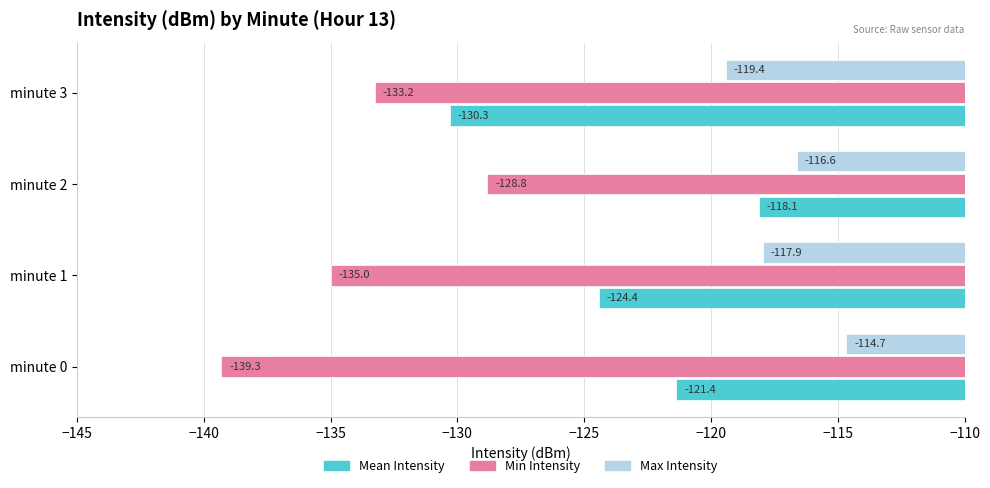

Read the Max Intensity value at minute 0.

-114.7